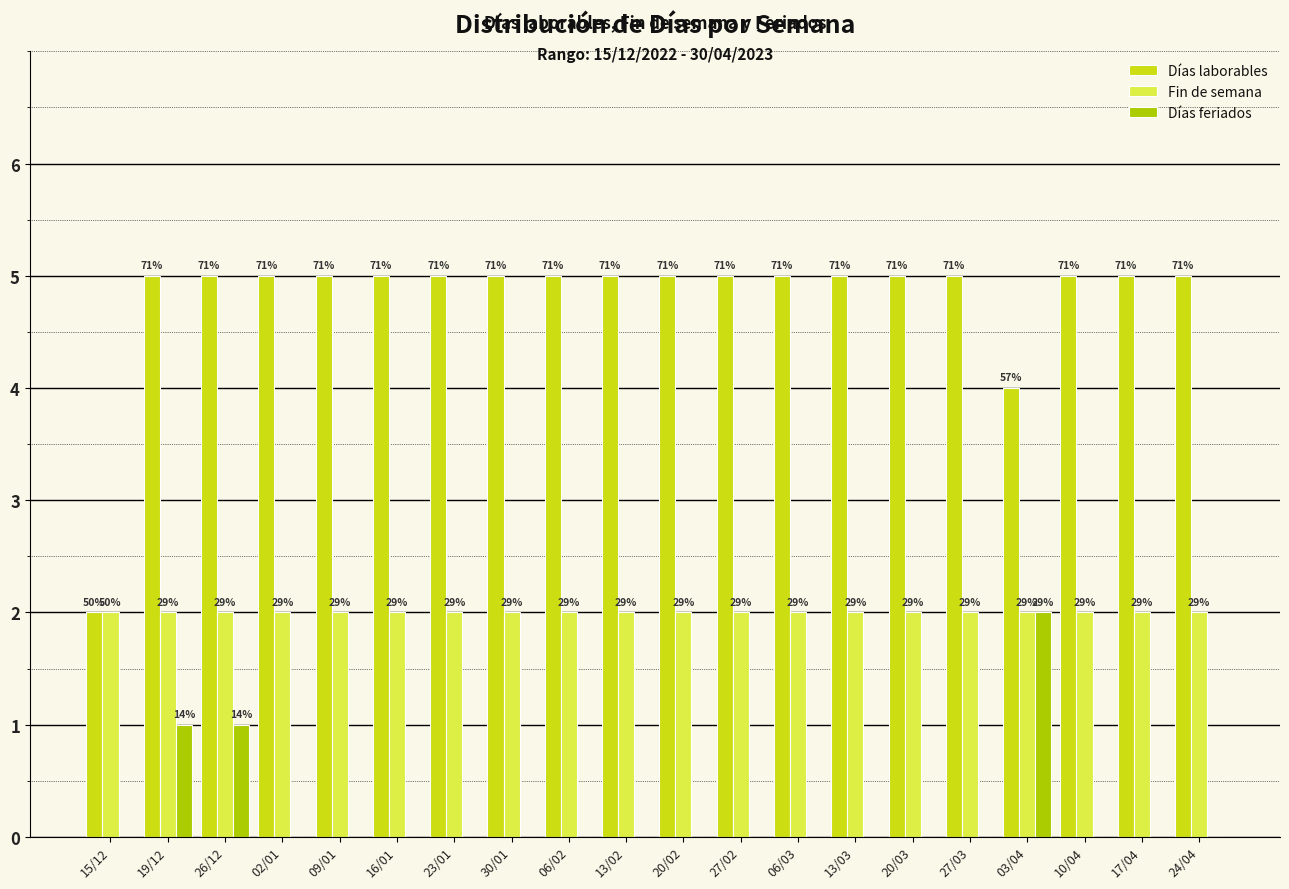

What value does the Días laborables series have at 06/03?

5